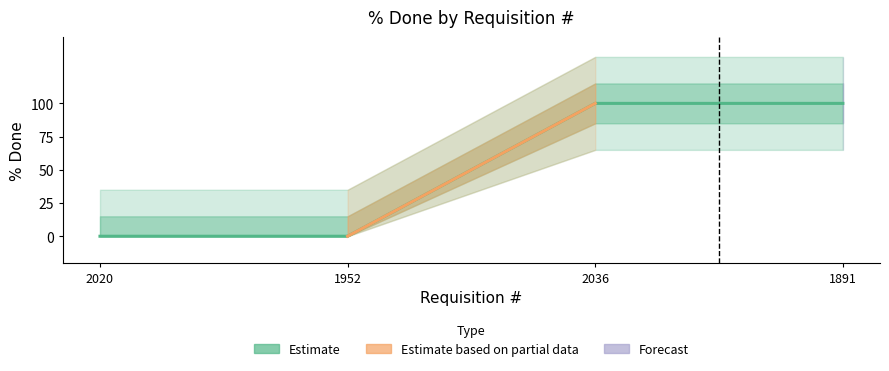

Does the chart display data point markers on the line(s)?

No